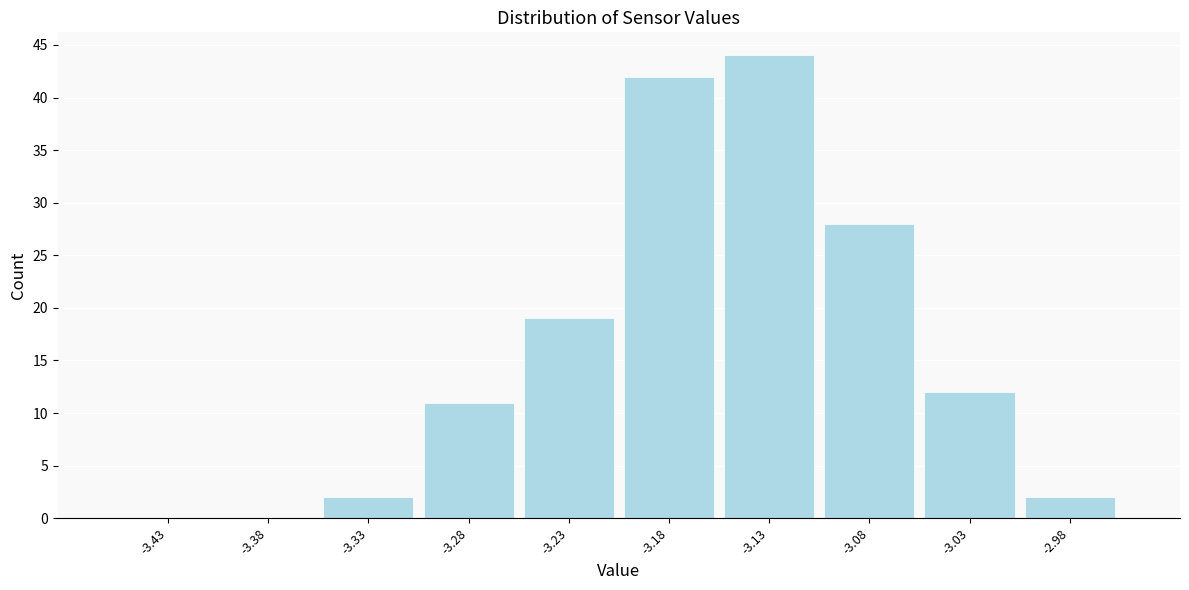

Reading left to right, transcribe this chart: for each bar, give the range it covers on the x-axis and its height. The values are not printed on the chart, so give them approximately, as read against the axis.

-3.45 to -3.40: 0
-3.40 to -3.35: 0
-3.35 to -3.30: 2
-3.30 to -3.25: 11
-3.25 to -3.20: 19
-3.20 to -3.15: 42
-3.15 to -3.10: 44
-3.10 to -3.05: 28
-3.05 to -3.00: 12
-3.00 to -2.95: 2